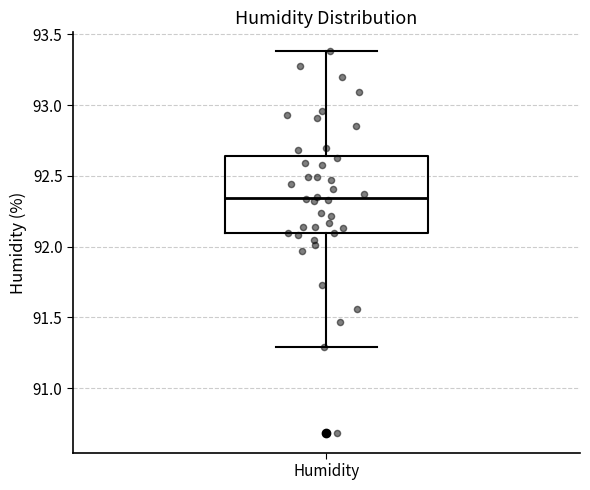

Read this box plot against the y-axis: the position of the median line, the range covered by the box, and the ends of both whiskers. The values are not printed on the chart, so give them approximately, as read against the axis.

median 92.35, box 92.10 to 92.65, whiskers 91.30 to 93.40